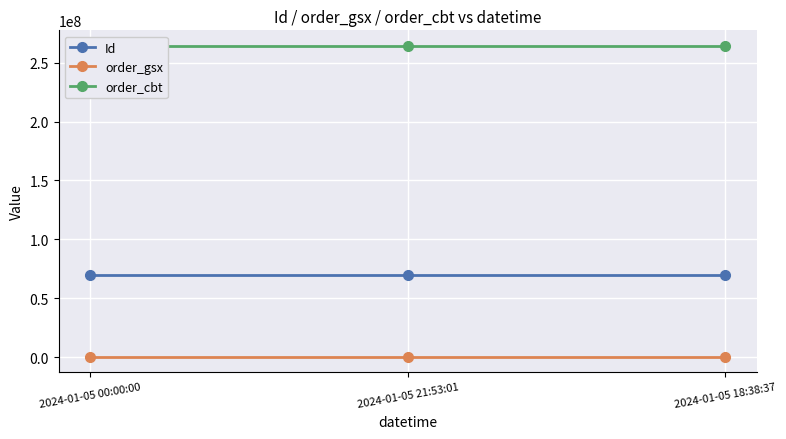

The order_cbt series shows 264195512 at 2024-01-05 00:00:00. True or false?

True